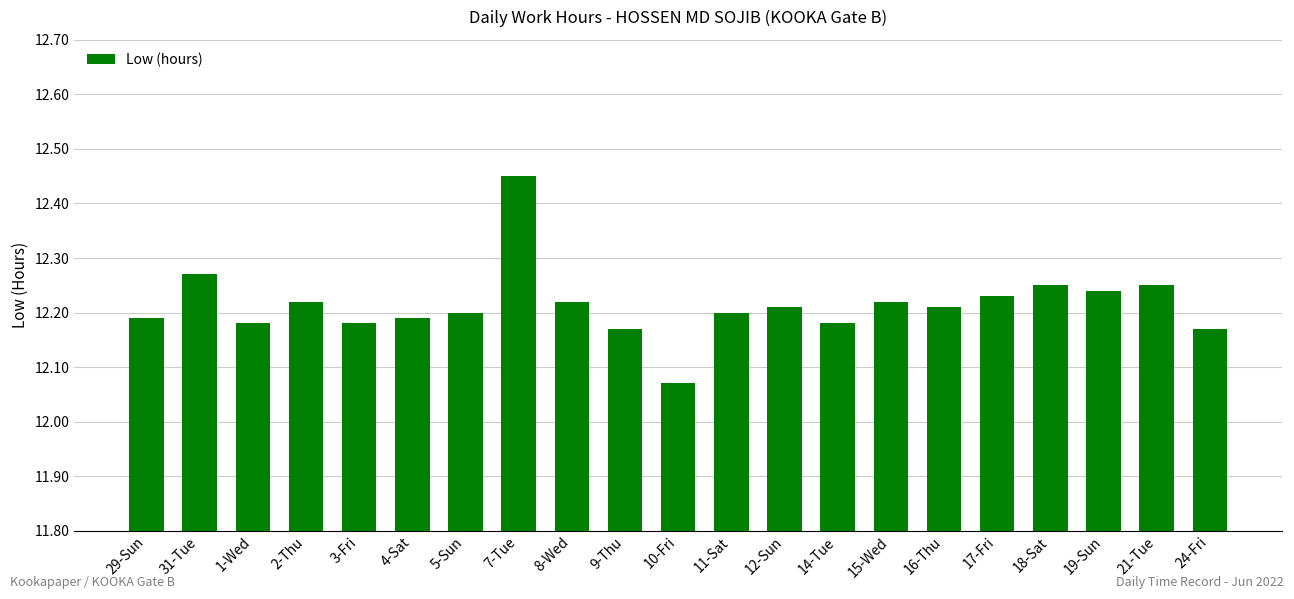

What is the sum of the values at 12-Sun and 1-Wed?

24.4